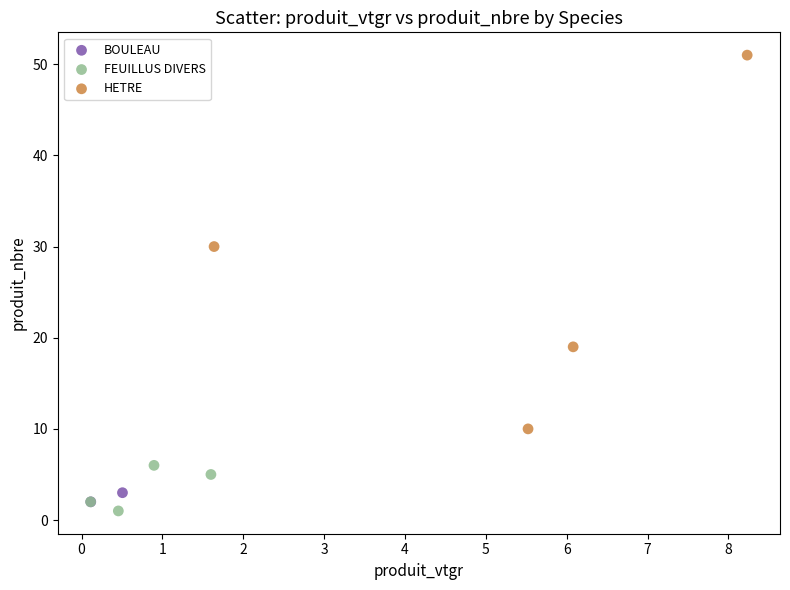

Which series reaches the minimum Y coordinate?

FEUILLUS DIVERS